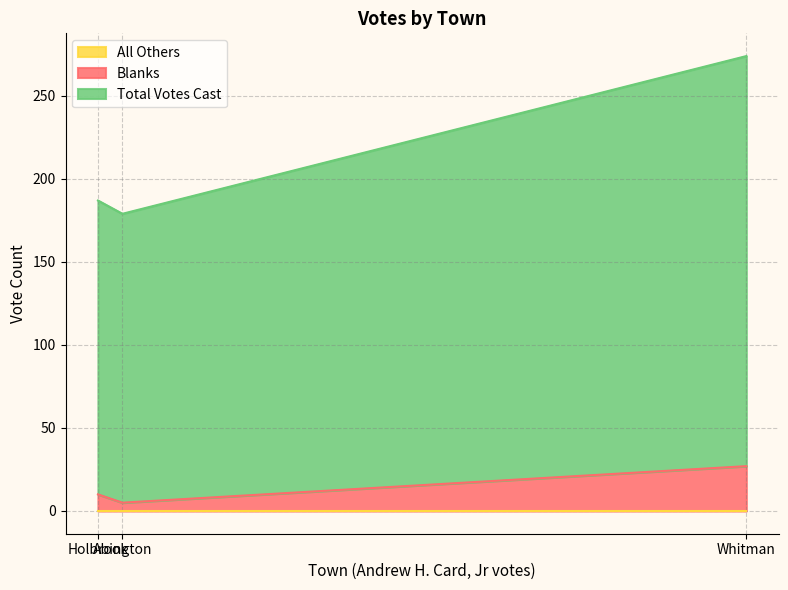

Is the value of Total Votes Cast at Abington greater than the value of All Others at Abington?

Yes